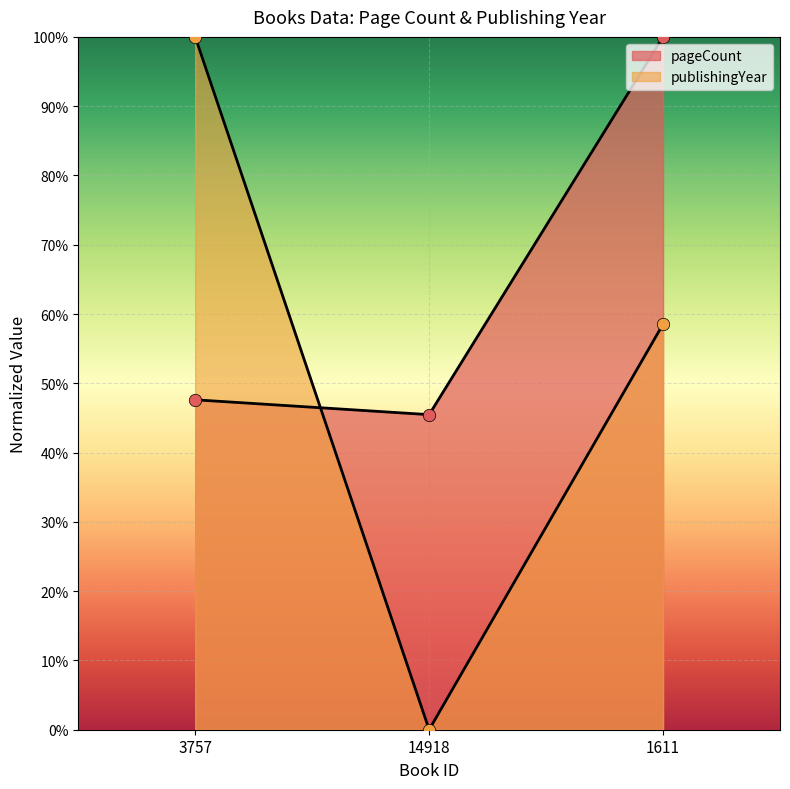

What is the total value across all series at 3757?

147.6